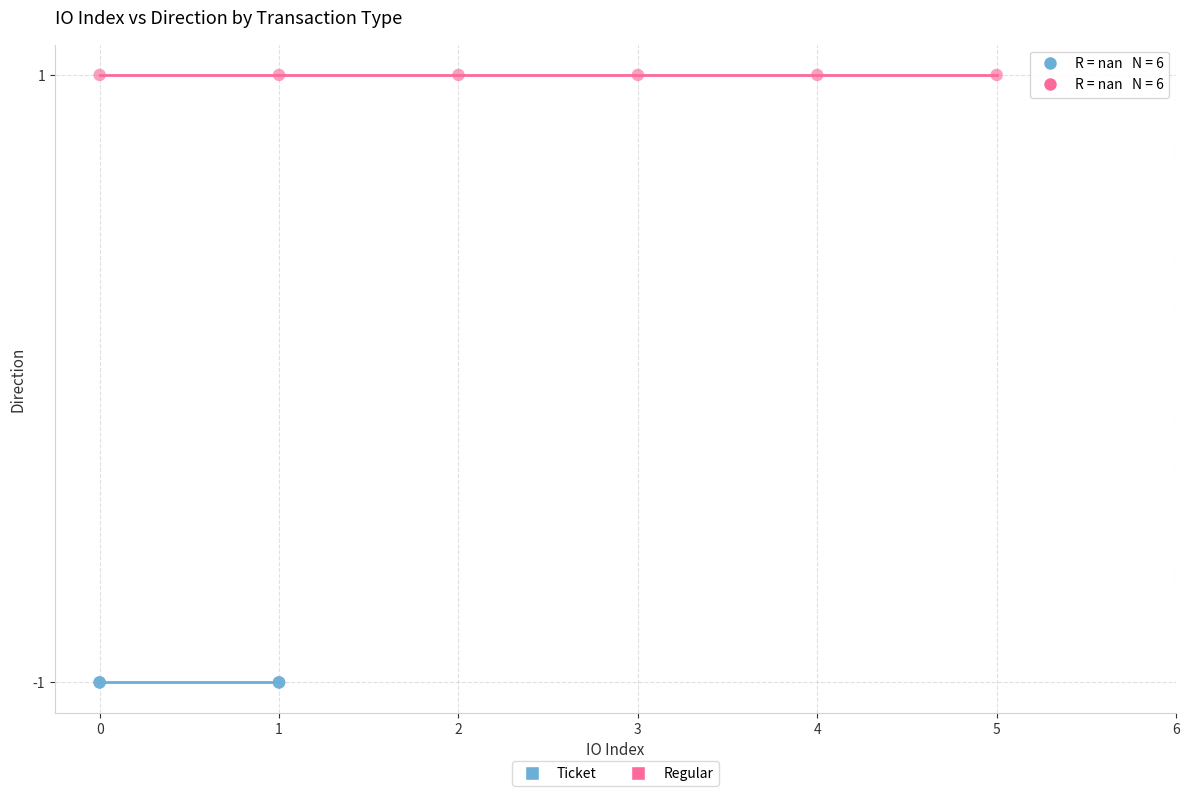

What are all the series names shown in the legend?

Ticket, Regular